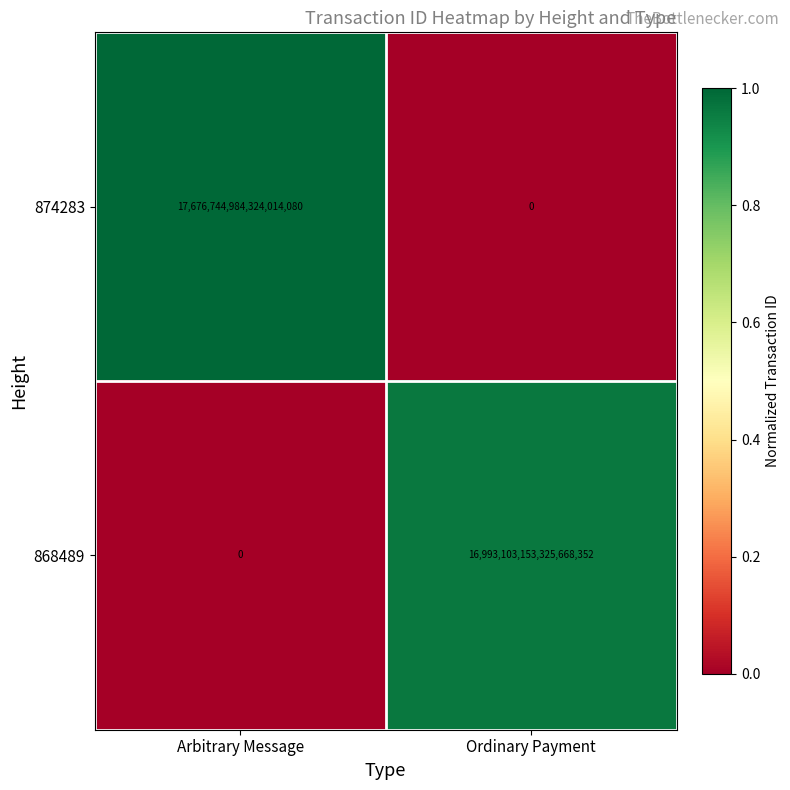

Which category has the lowest value in the 874283 series?

Ordinary Payment